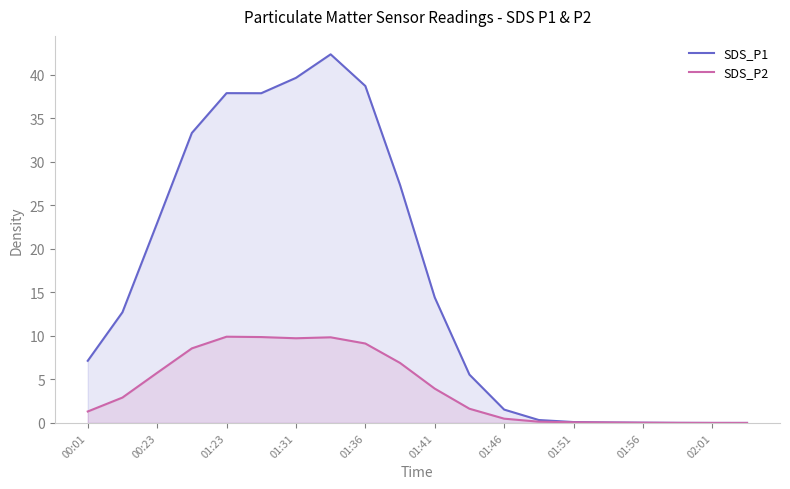

The SDS_P2 series shows 0.5 at 01:46. True or false?

True